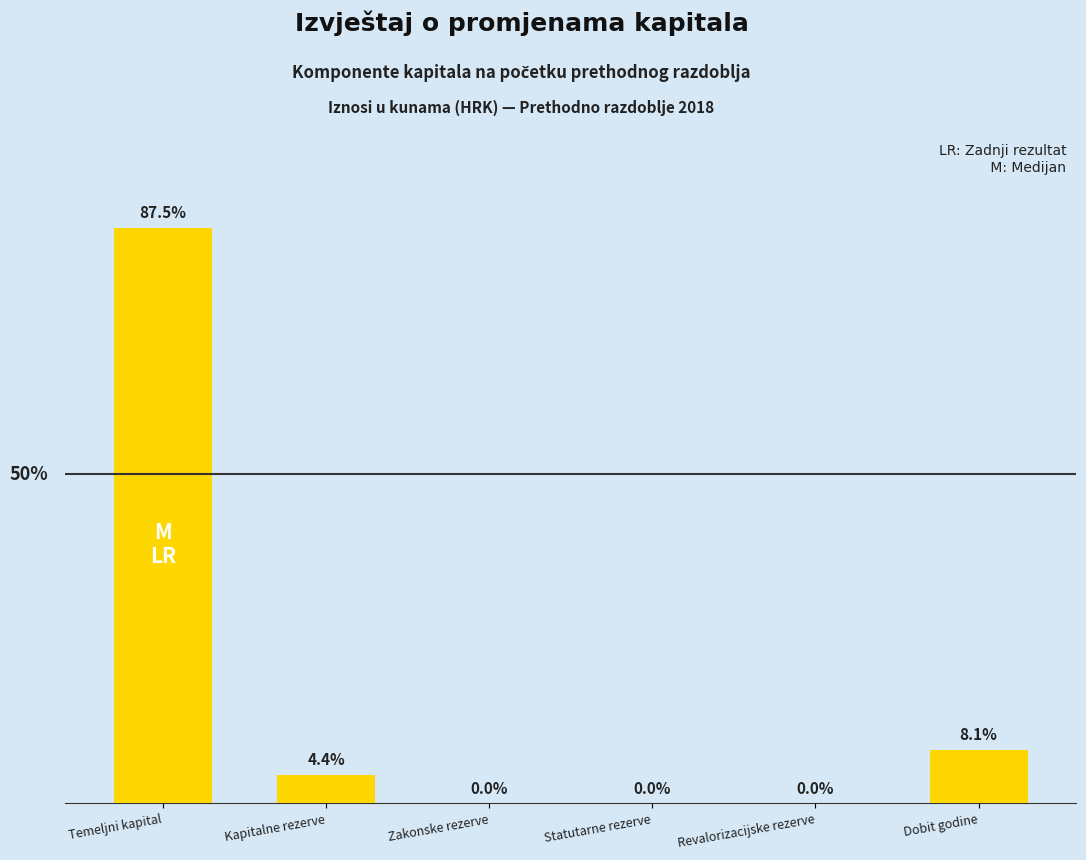

What is the value of the 2nd bar from the left?

491142675